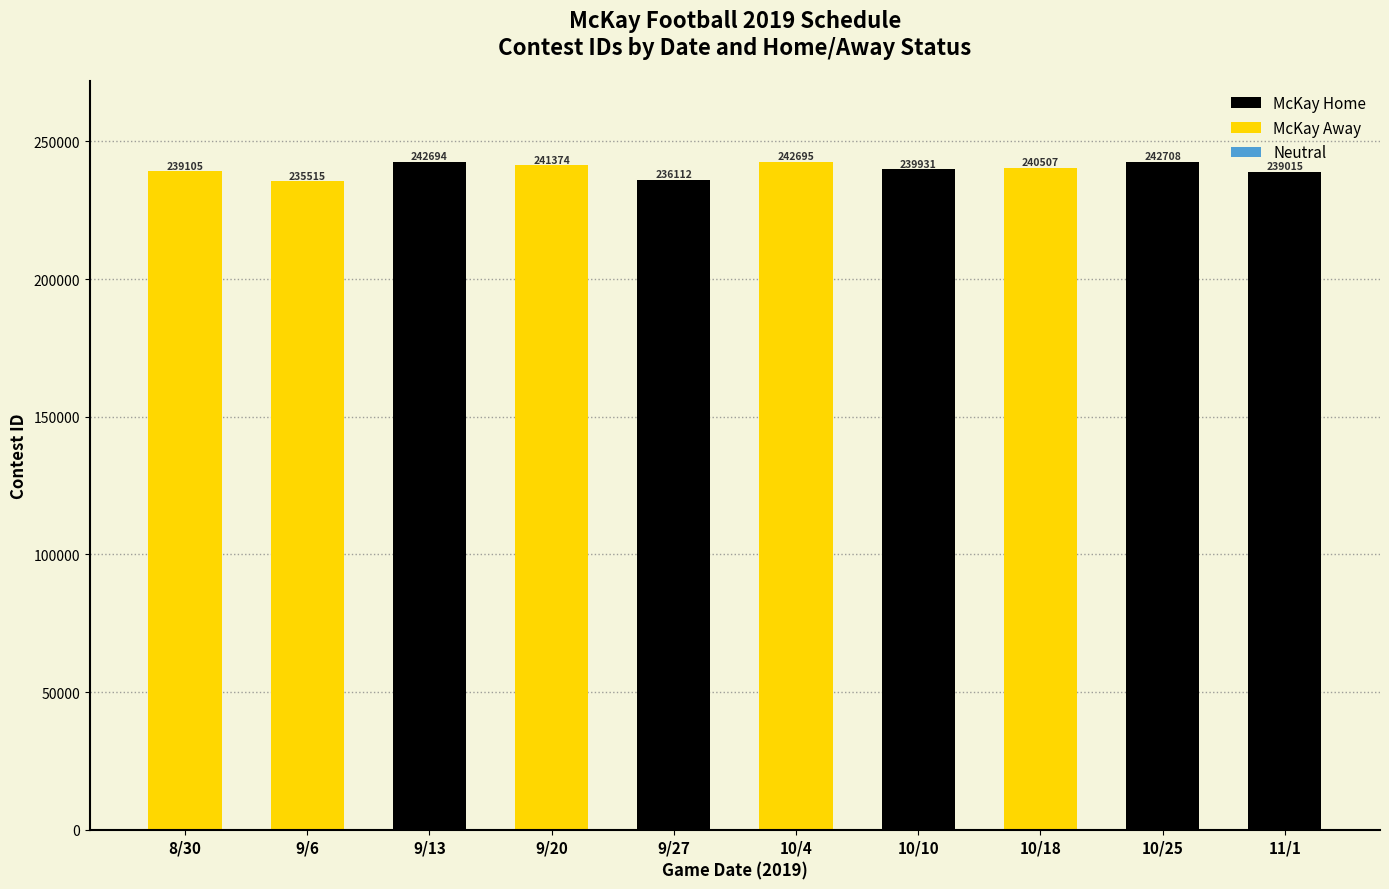

What position from the left is 8/30?

1